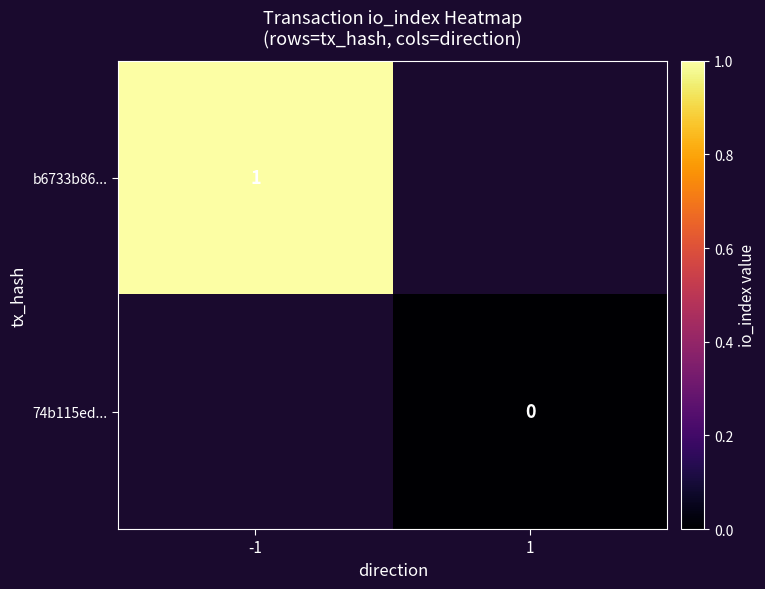

Rank the series by their average value, from lowest to highest.

b6733b86..., 74b115ed...